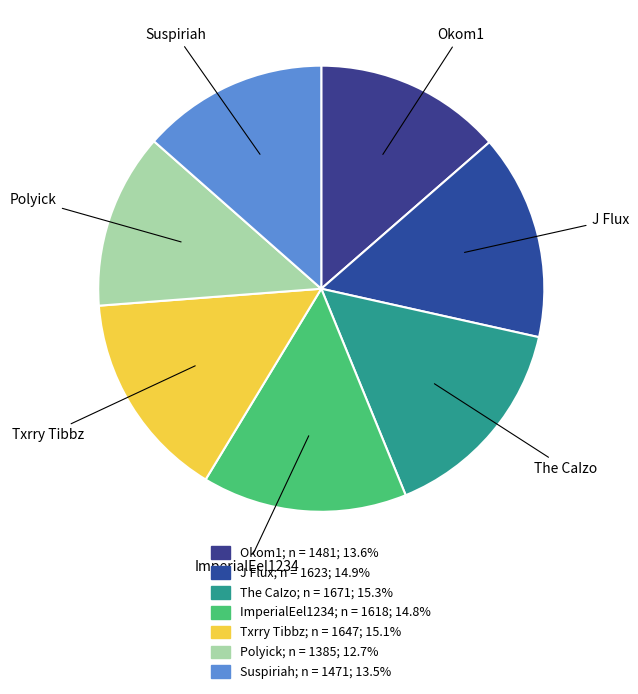

Does any single category account for the majority?

No